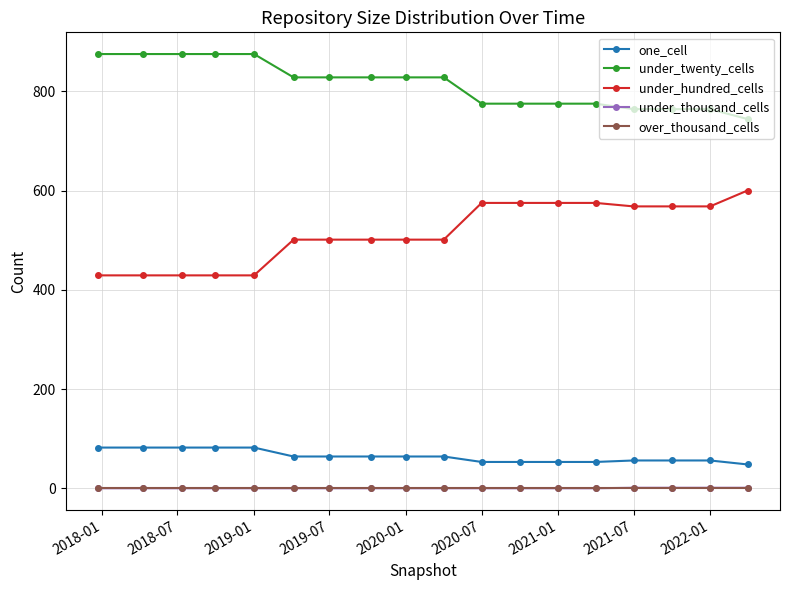

Which series has the widest spread of values?

under_hundred_cells